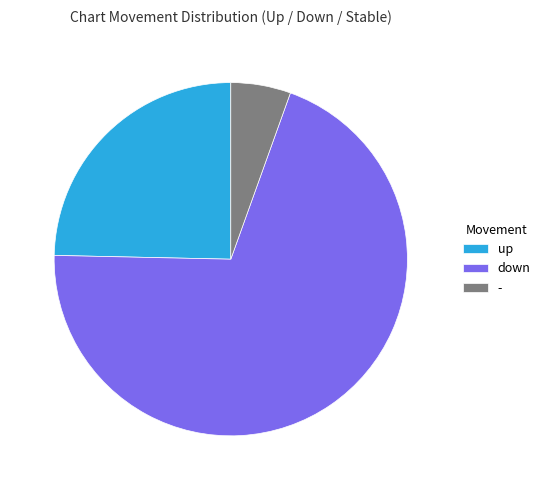

How many slices are in this pie chart?

3